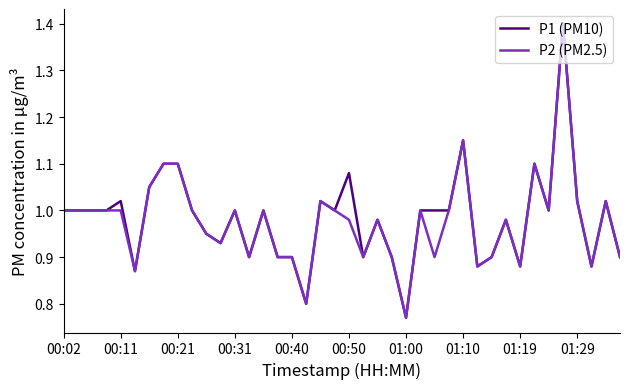

What is the highest value of the P2 (PM2.5) series?

1.4